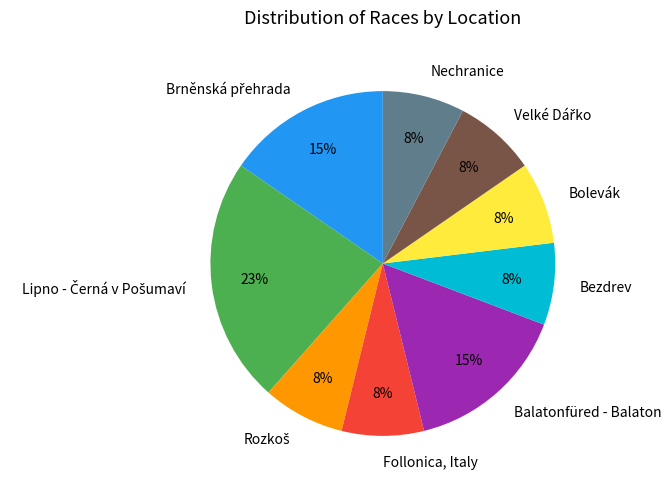

Which has a higher value, Bezdrev or Balatonfüred - Balaton?

Balatonfüred - Balaton